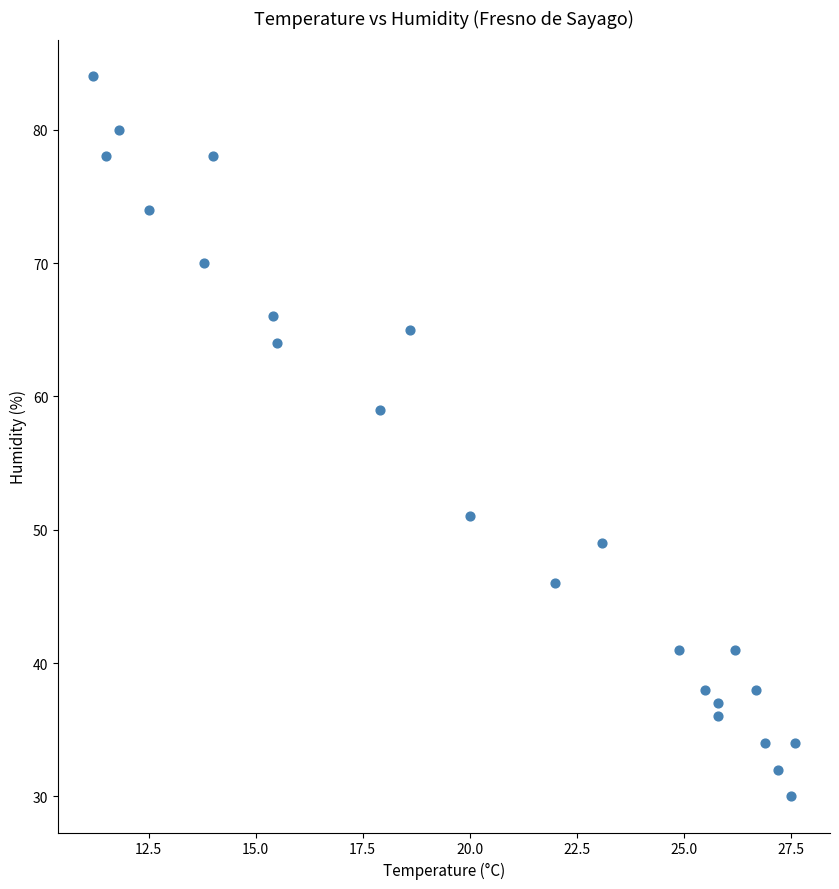

What is the range of Y values (max minus min)?

54